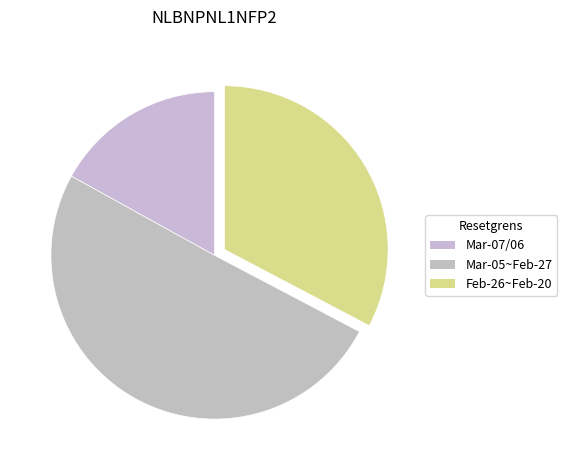

How many segments does this pie chart have?

3